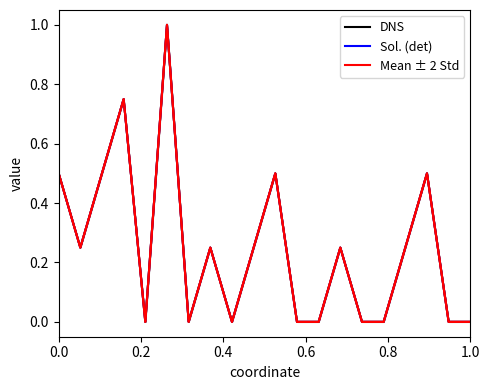

How many distinct data groups are displayed?

3